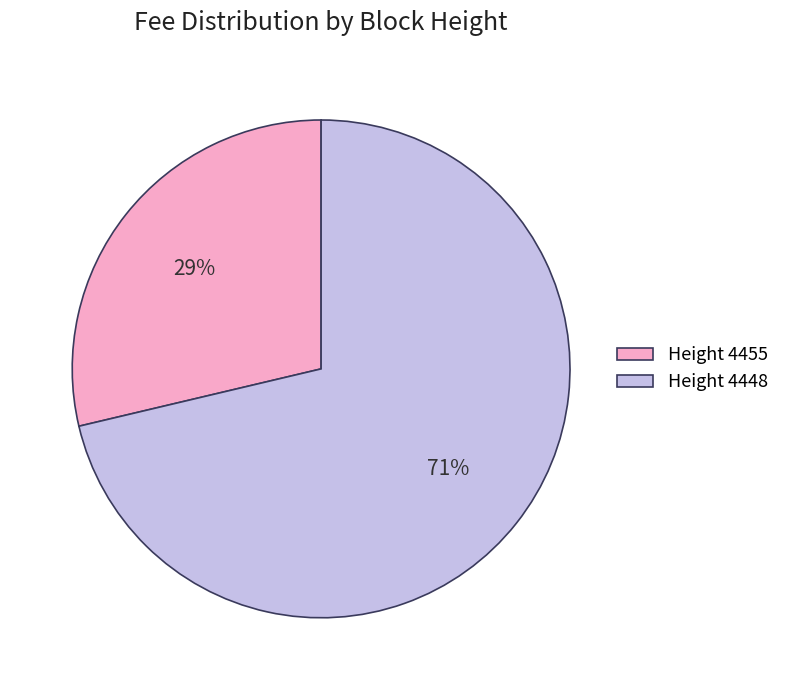

To the nearest percent, what is the combined percentage of Height 4448 and Height 4455?

100%